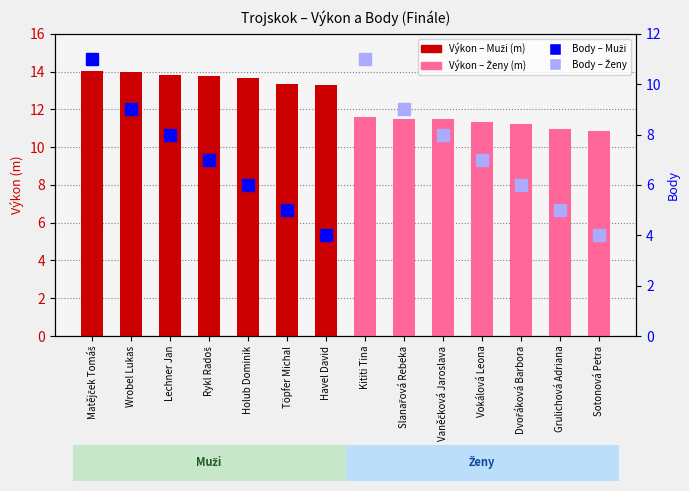

Where does the data first go above 7?

Matějček Tomáš